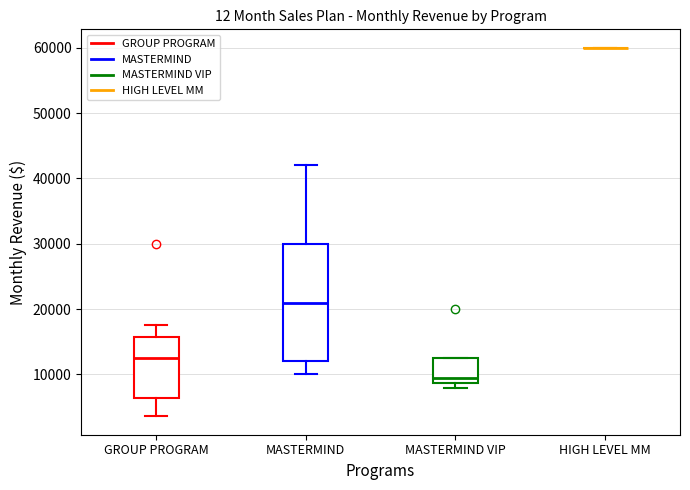

Which box is the tallest, from its lower edge to its upper edge?

MASTERMIND